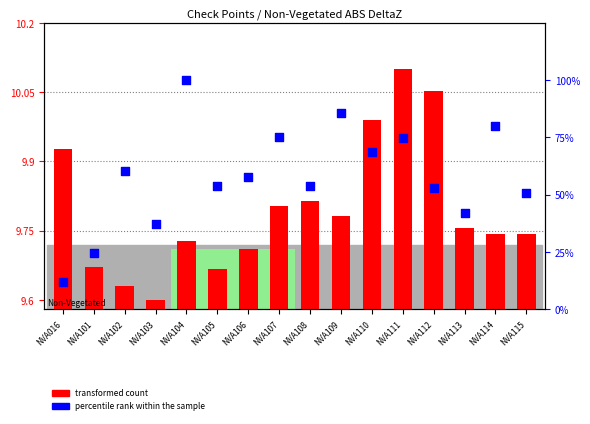

What are all the series names shown in the legend?

transformed count, percentile rank within the sample